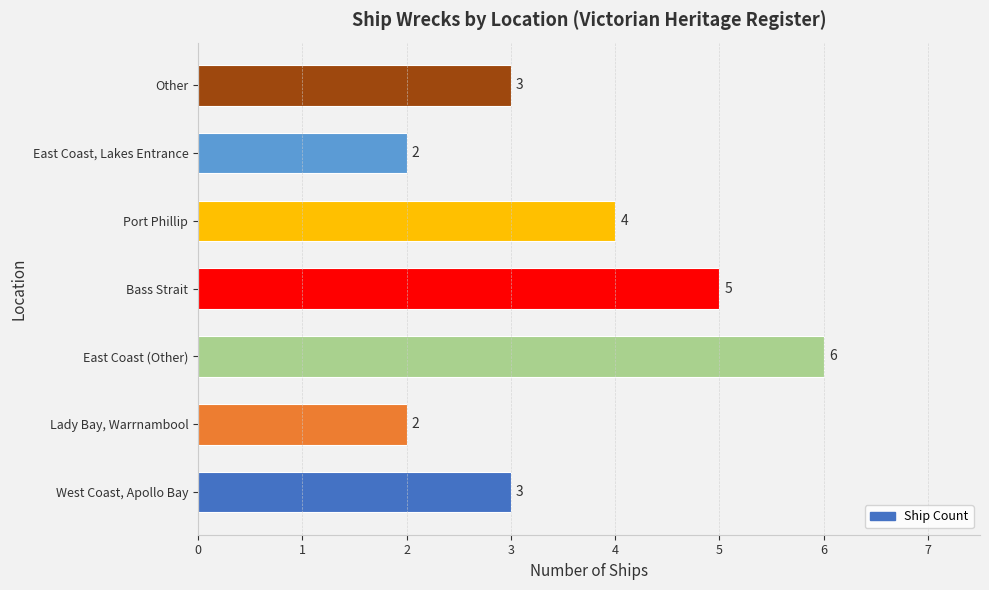

Reading bottom to top, list all the values displayed in this chart.

3	2	6	5	4	2	3